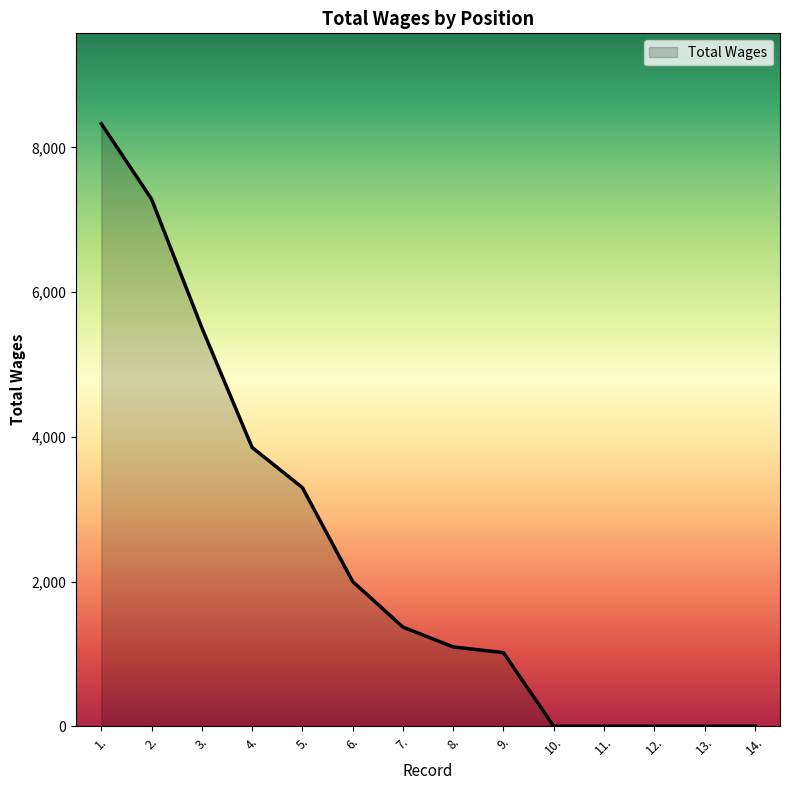

What position from the right is 1.?

14